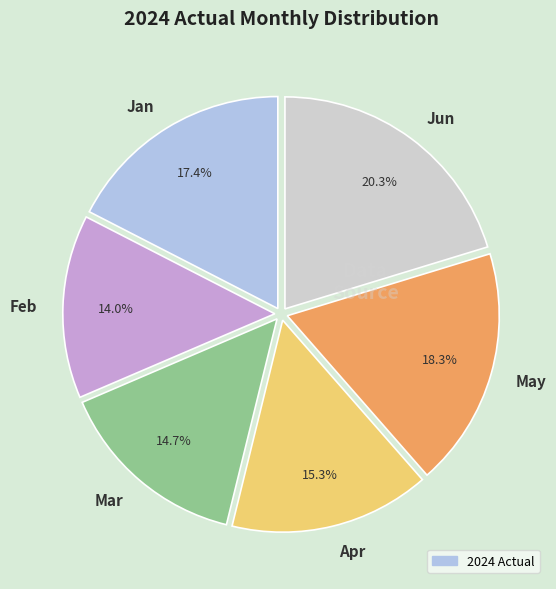

Count the number of slices in the pie.

6